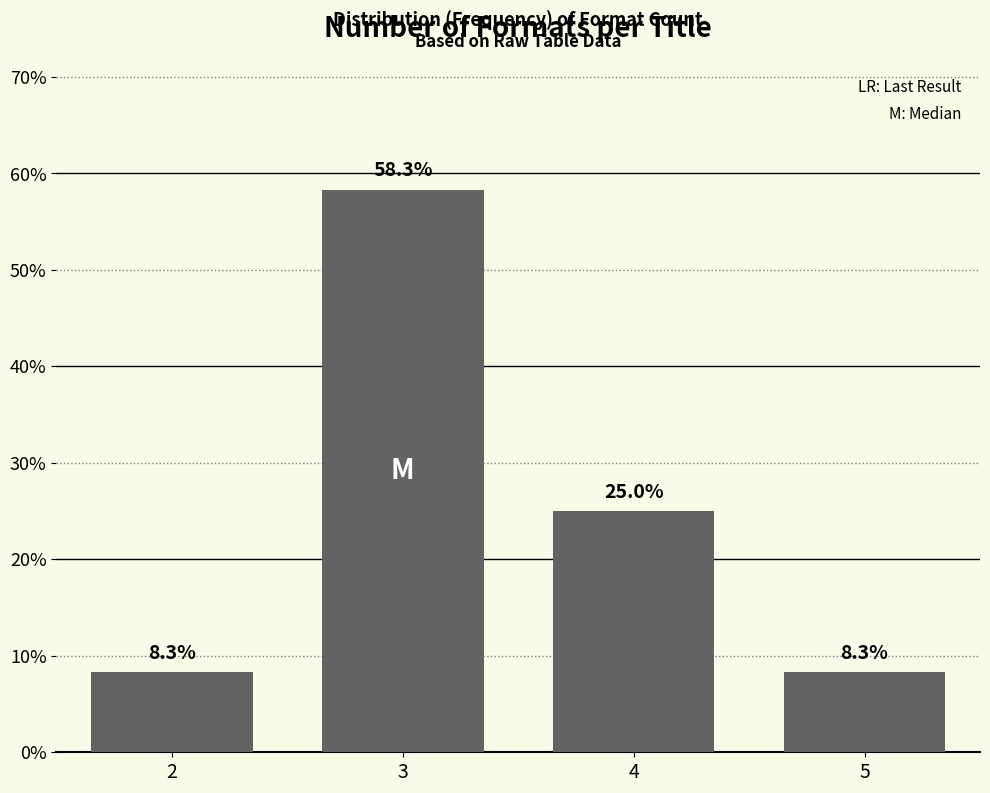

Reading right to left, transcribe all the data shown in this chart.

8.3	25.0	58.3	8.3